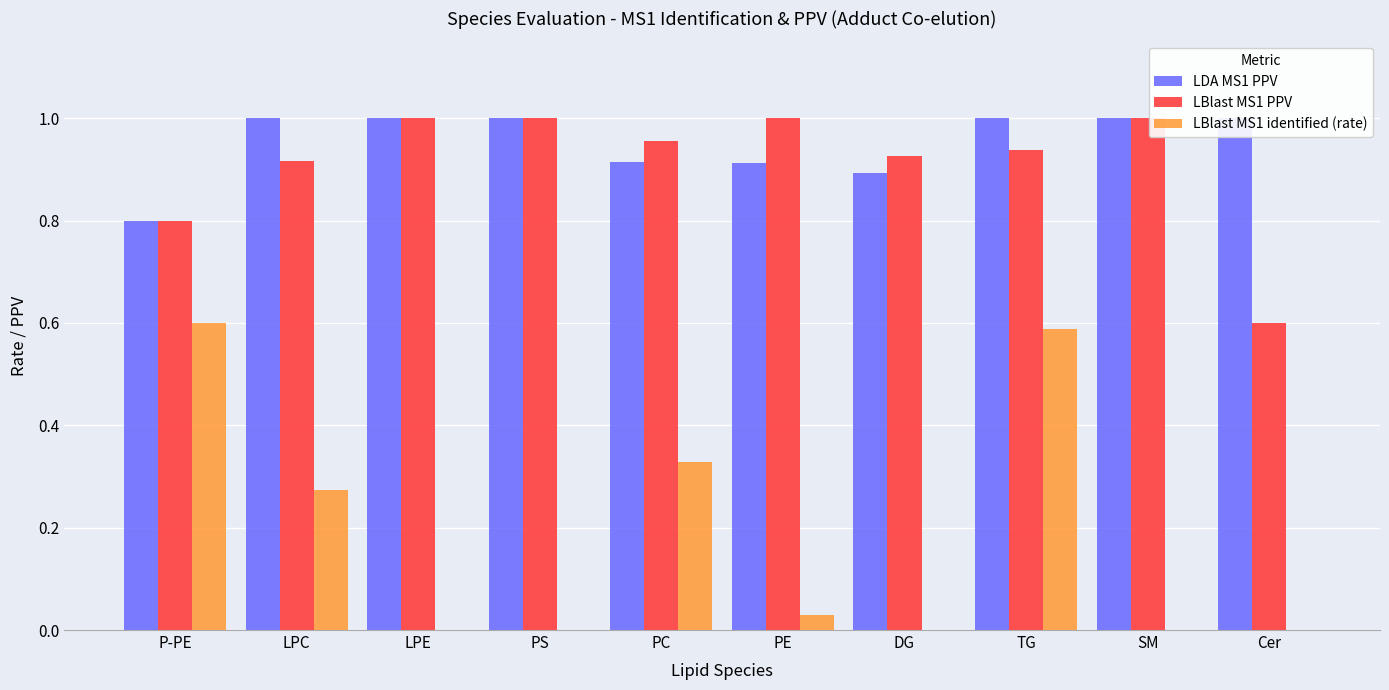

List the labels in order of LBlast MS1 identified (rate) value, largest first.

P-PE, TG, PC, LPC, PE, LPE, PS, DG, SM, Cer